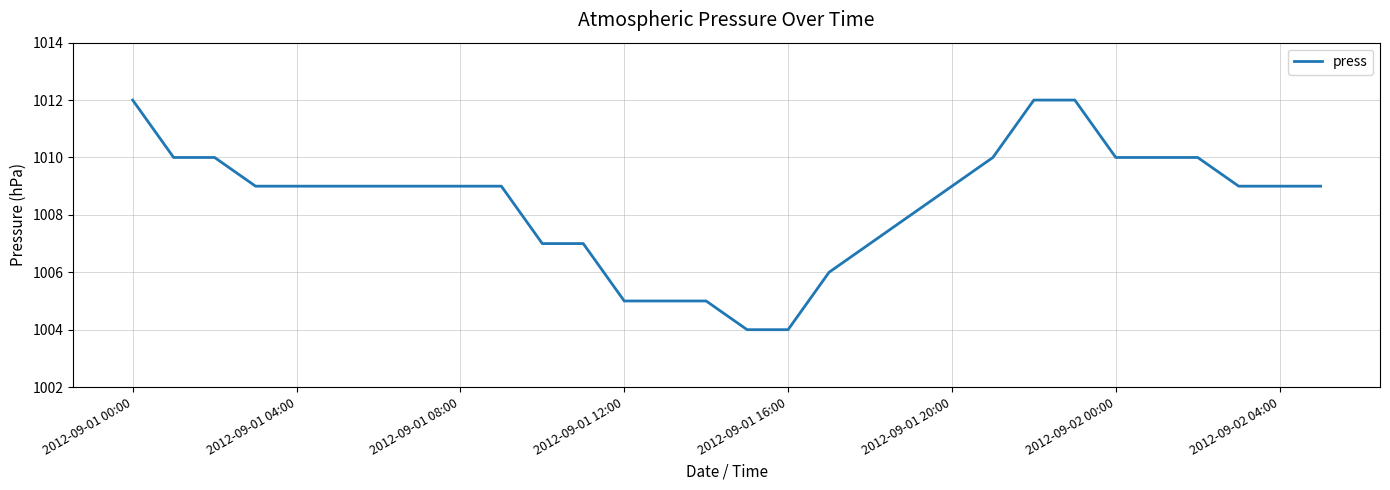

What is the greatest value displayed?

1012